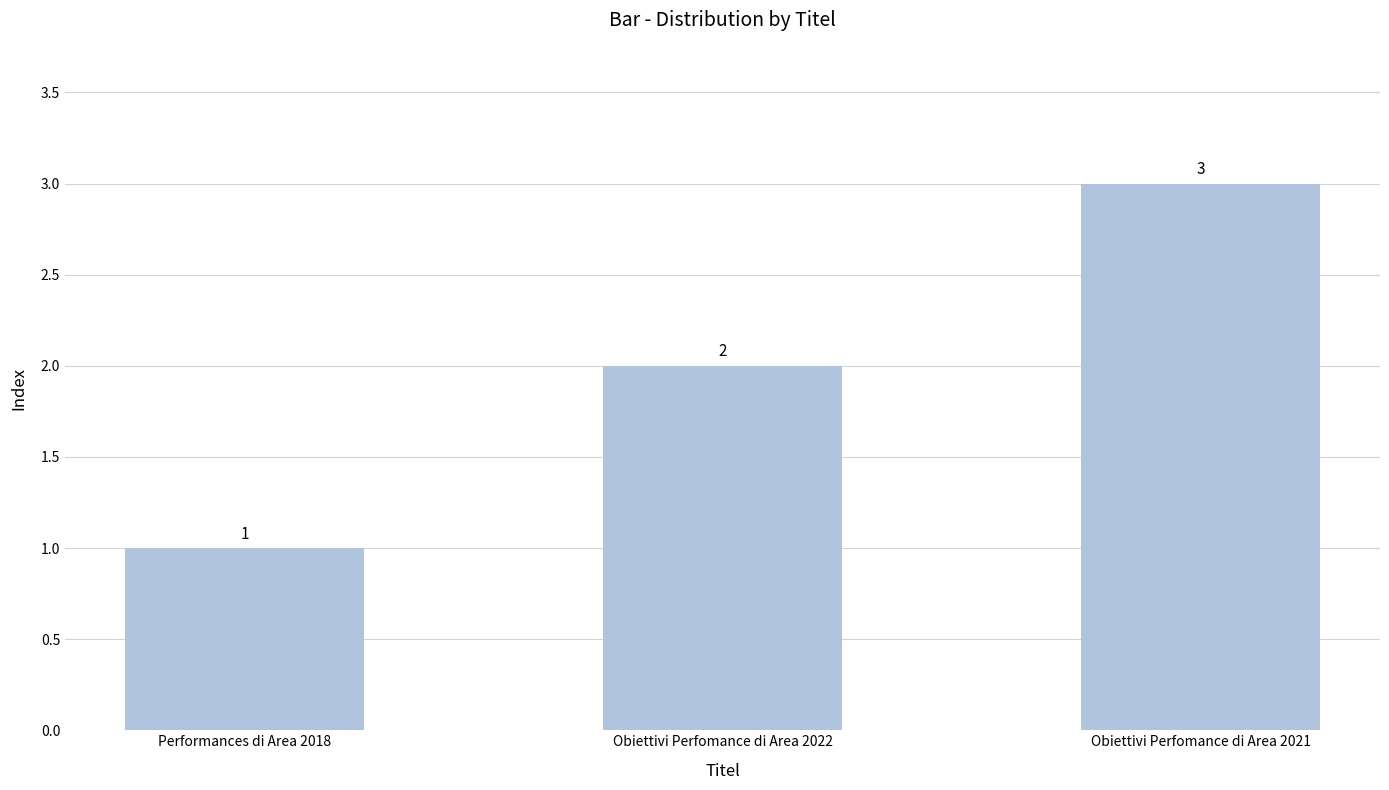

Rank the categories by value from lowest to highest.

Performances di Area 2018, Obiettivi Perfomance di Area 2022, Obiettivi Perfomance di Area 2021